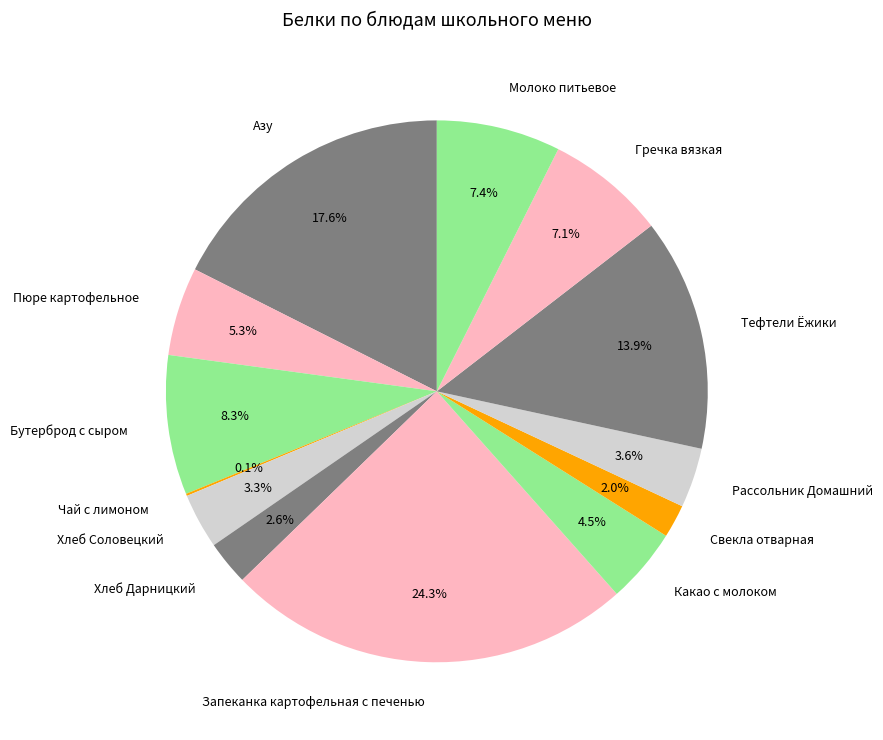

Does Рассольник Домашний account for over 50% of the chart?

No